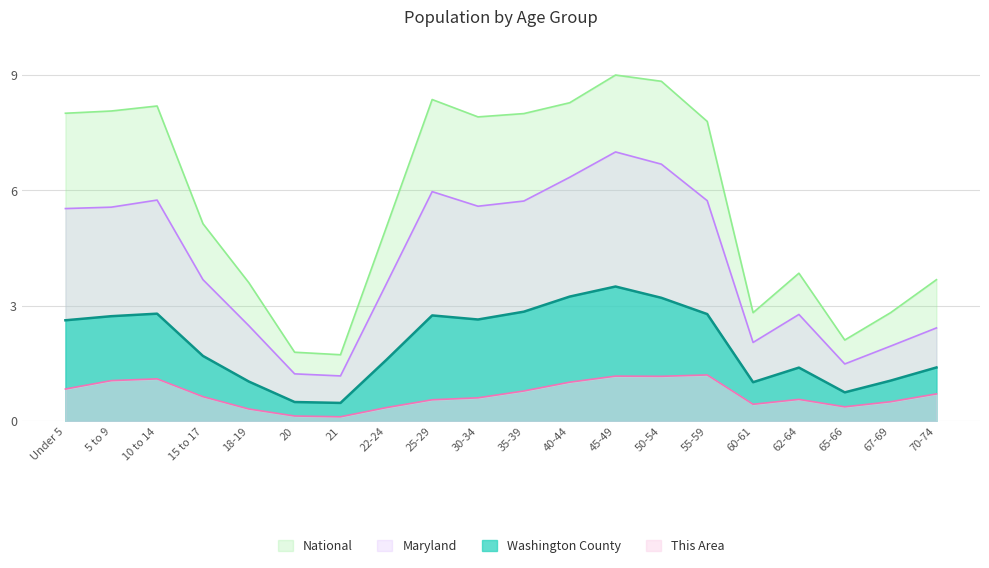

What is the label of the 11th point from the right?

30-34